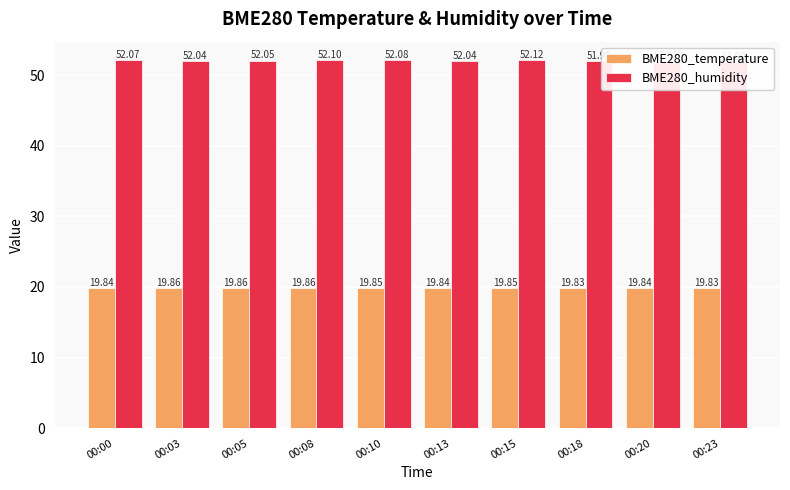

Which category has the highest value across all series?

00:15